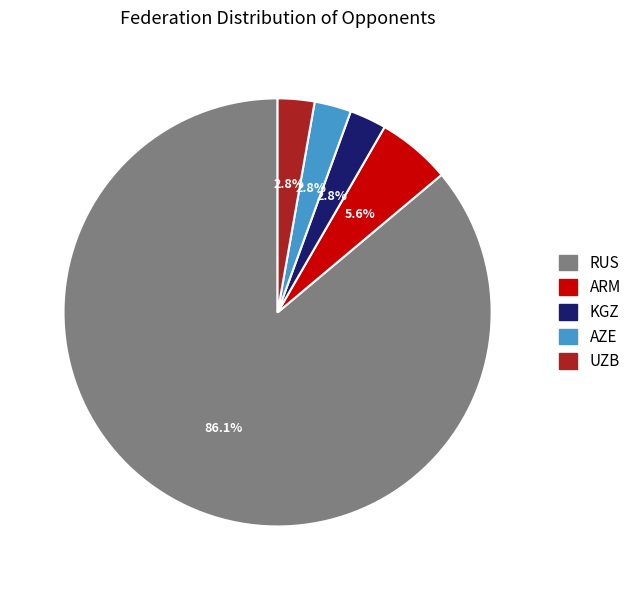

What is the ratio of the value at ARM to the value at AZE?

2.0